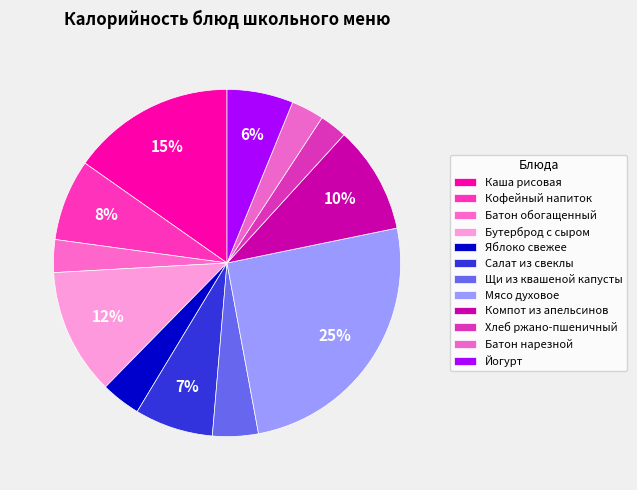

How many segments does this pie chart have?

12